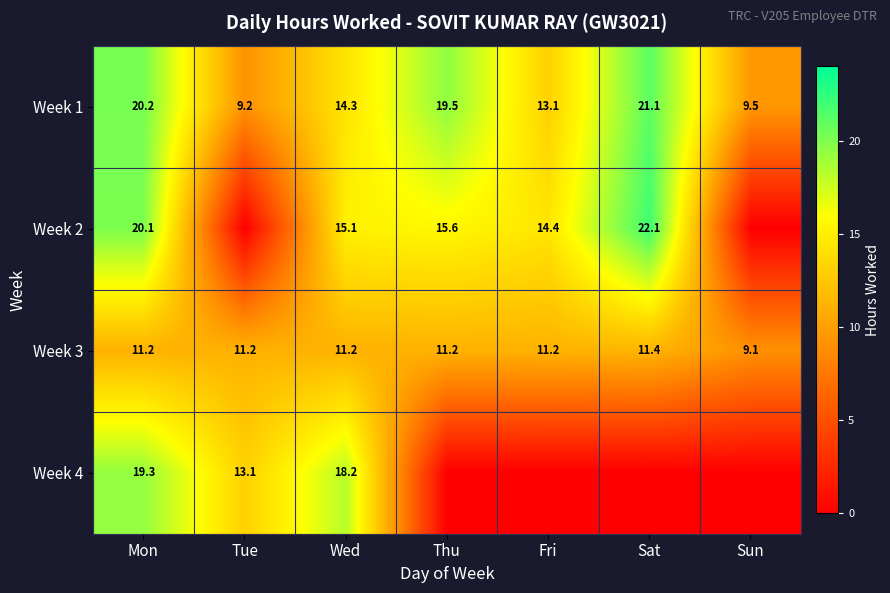

Which label corresponds to the largest value in the chart?

Sat